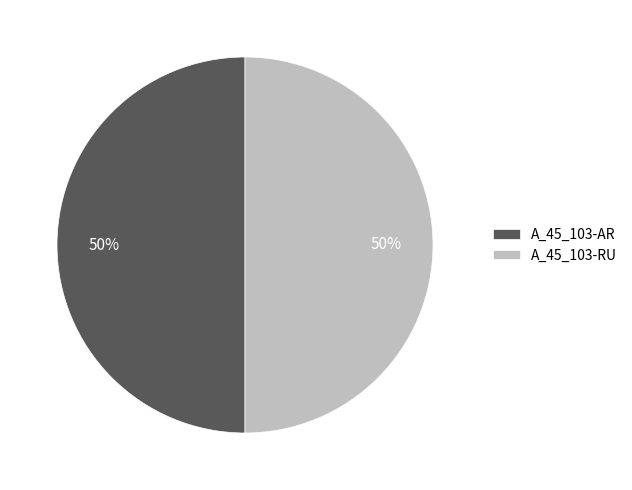

The A_45_103-RU slice represents 38% of the pie. True or false?

False